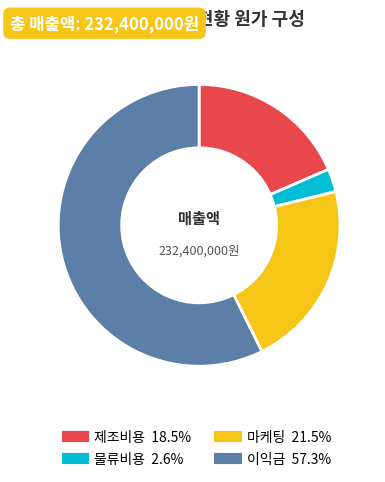

Which slice is the smallest?

물류비용